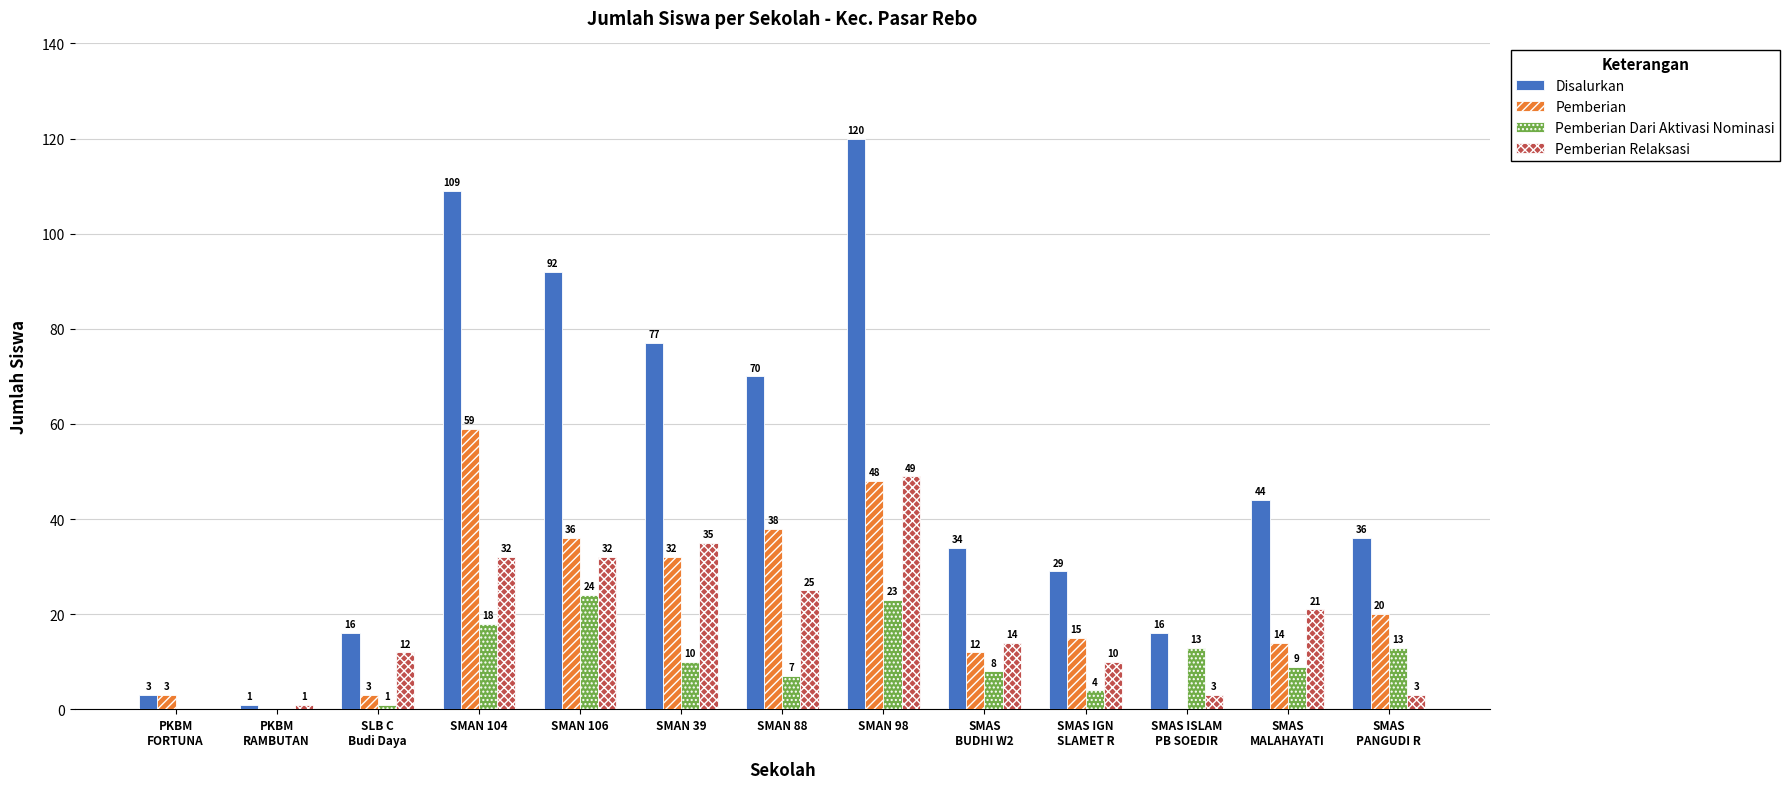

Which series has the largest total across all categories?

Disalurkan